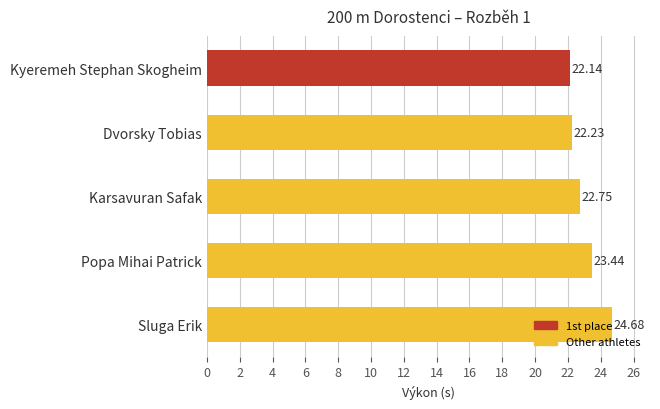

List the labels in order of value, smallest first.

Kyeremeh Stephan Skogheim, Dvorsky Tobias, Karsavuran Safak, Popa Mihai Patrick, Sluga Erik